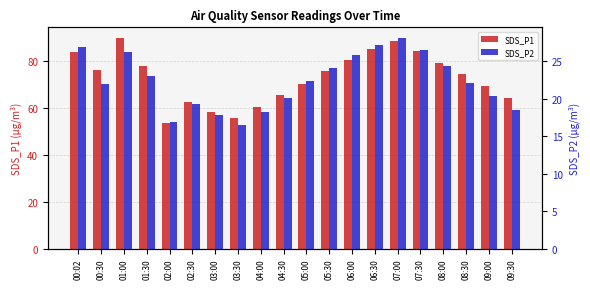

The value of SDS_P2 at 04:30 is 5.0. True or false?

False